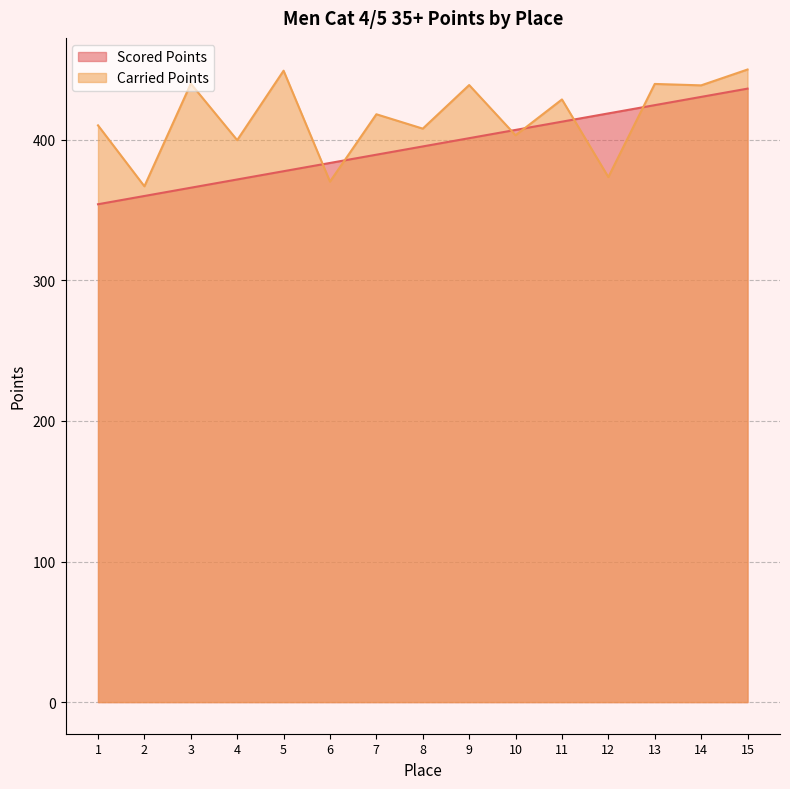

Which label corresponds to the largest value in the chart?

15